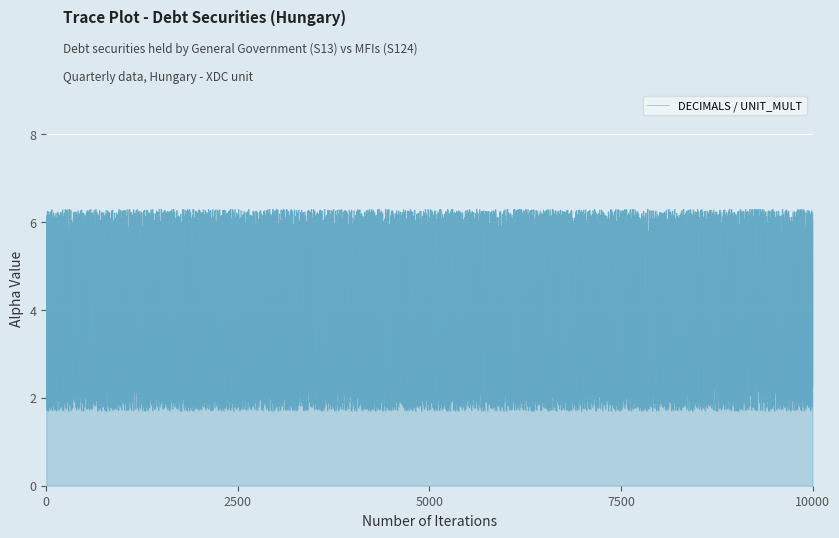

What is the difference between the maximum and minimum values?

4.6